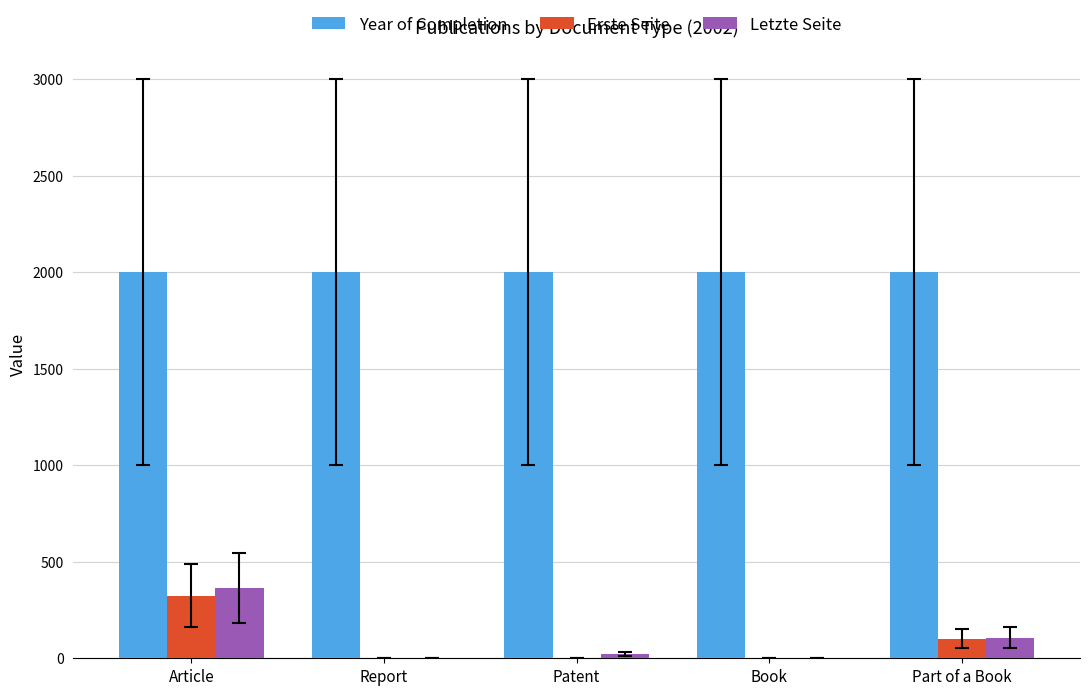

What is the total value across all series at Patent?

2025.0